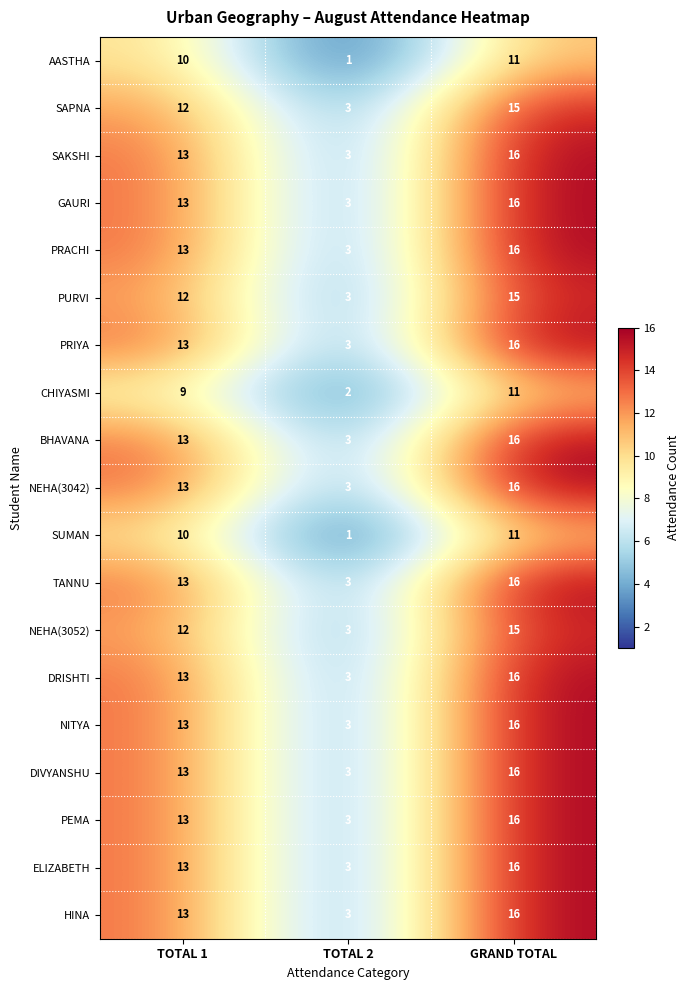

Which label corresponds to the largest value in the chart?

GRAND TOTAL